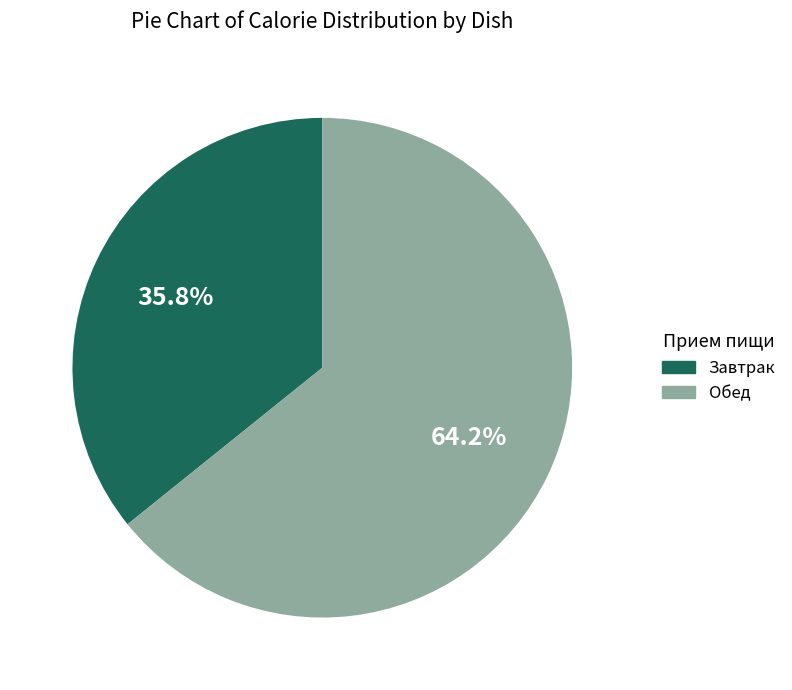

Does any single category account for the majority?

Yes